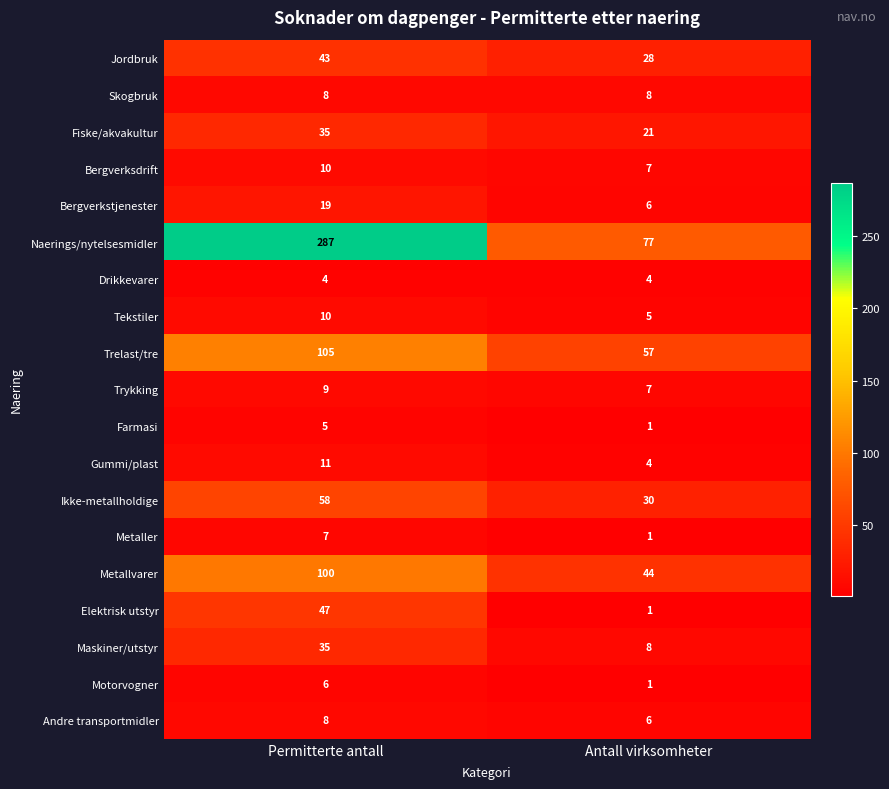

What is the difference between the Metaller values at Antall virksomheter and Permitterte antall?

6